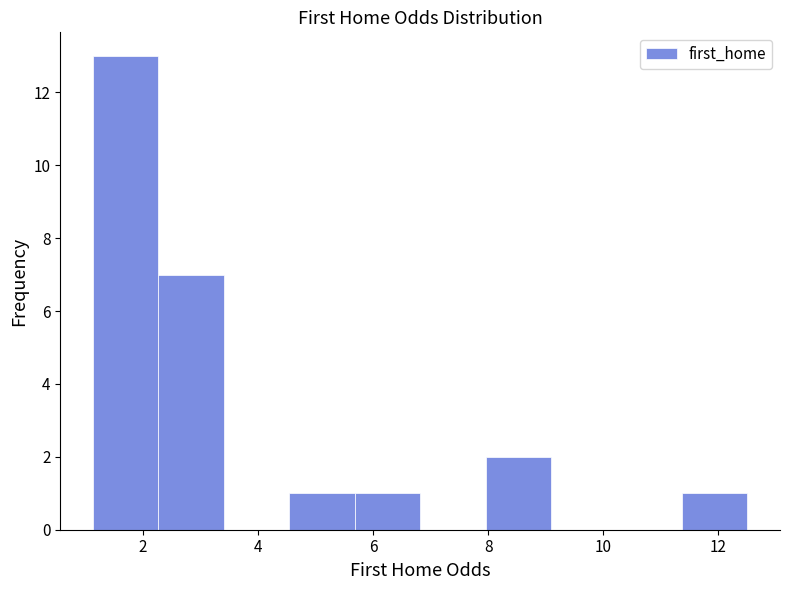

Reading left to right, list every bar in this chart as the range it spans on the x-axis followed by its height. Neither the bar edges nor the heights are printed on the chart, so give them approximately, as read against the axes.

1.2 to 2.2: 13
2.2 to 3.4: 7
3.4 to 4.6: 0
4.6 to 5.6: 1
5.6 to 6.8: 1
6.8 to 8.0: 0
8.0 to 9.0: 2
9.0 to 10.2: 0
10.2 to 11.4: 0
11.4 to 12.6: 1